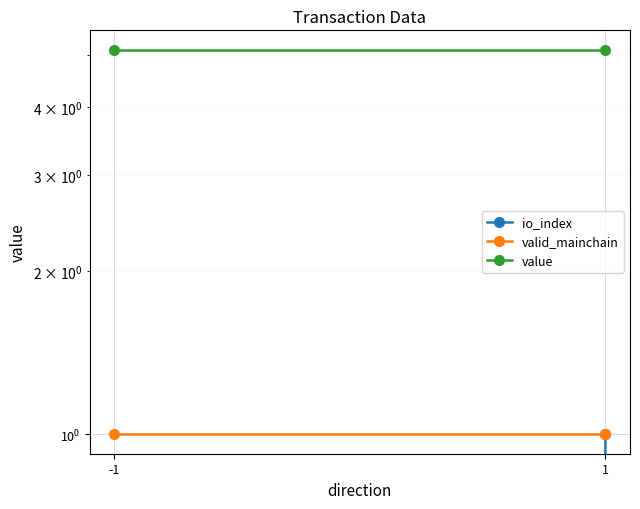

What is the approximate value of valid_mainchain at 1?

1.0